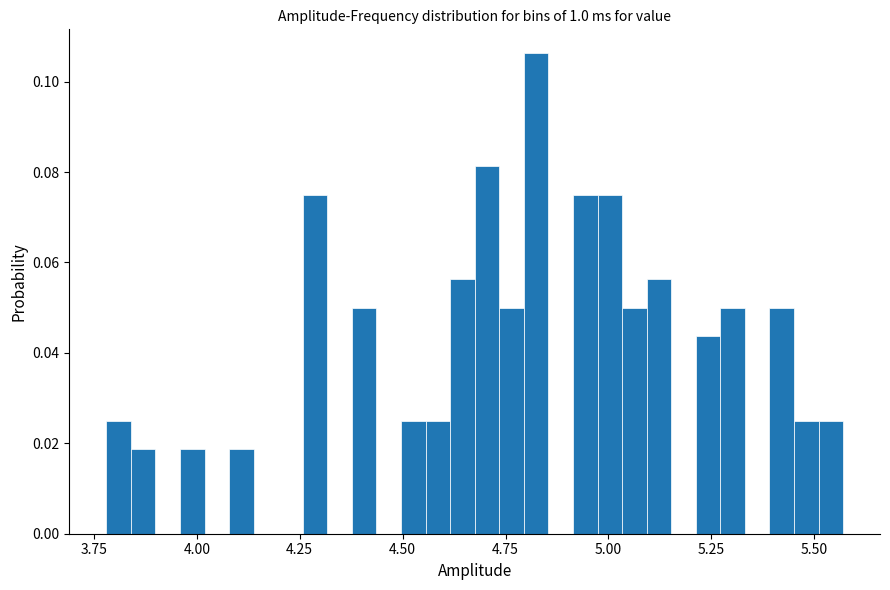

Around what value on the x-axis is the tallest bar? Give the approximate position of its centre, as read against the axis.

4.80